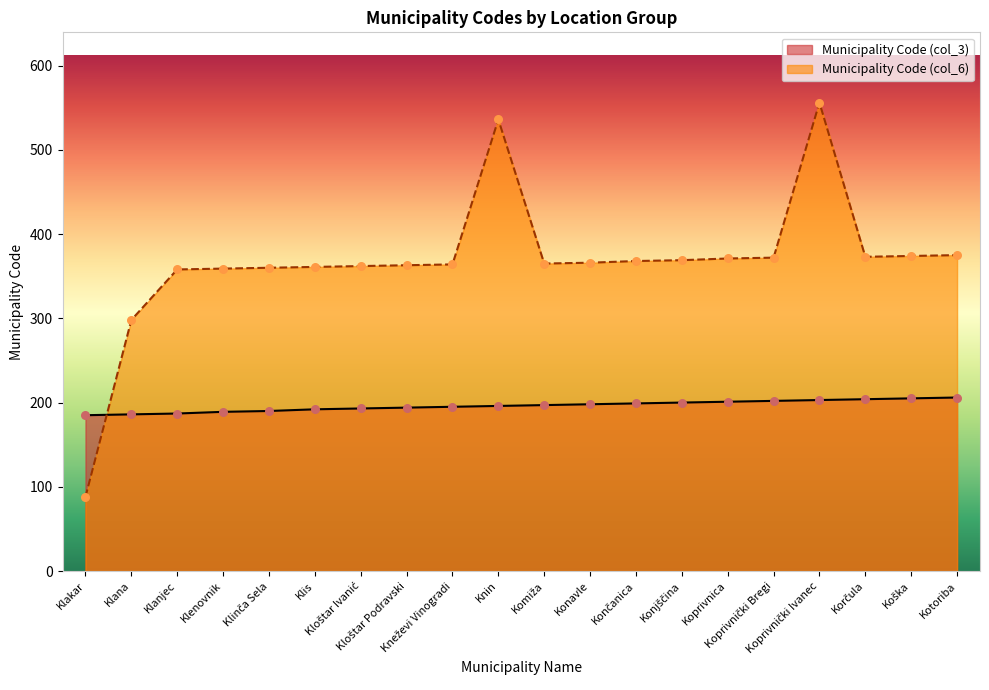

What are all the series names shown in the legend?

Municipality Code (col_3), Municipality Code (col_6)